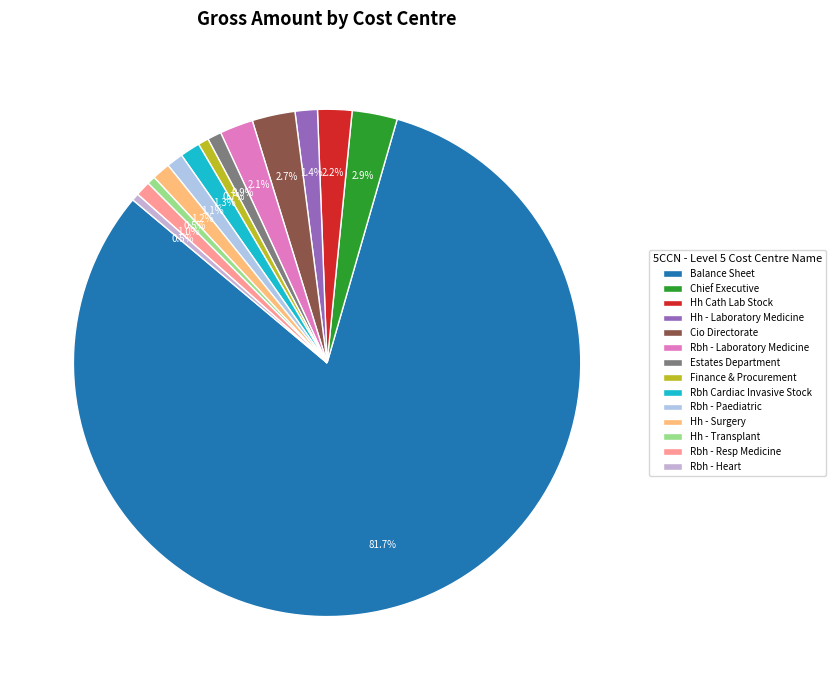

Which category accounts for the majority?

Balance Sheet